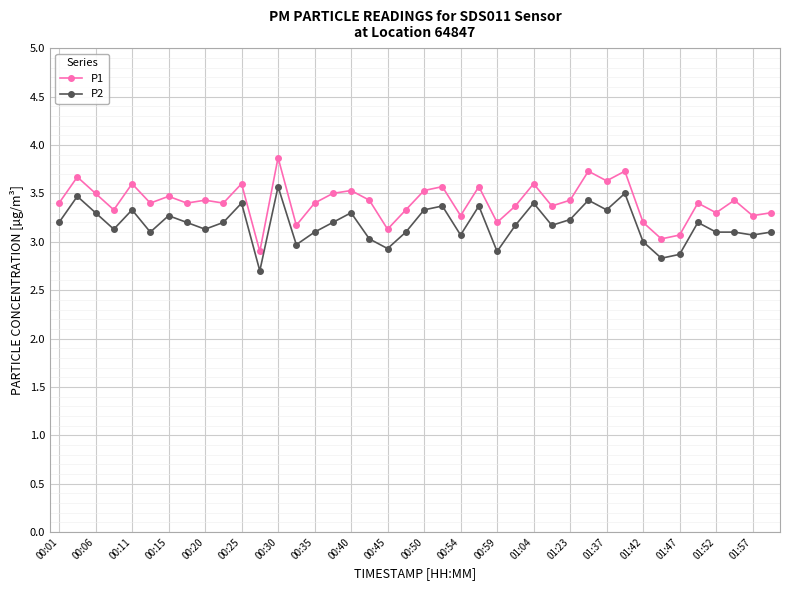

What is the greatest value displayed?

3.9